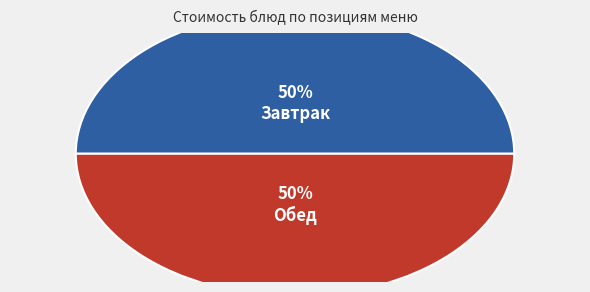

Approximately how many times larger is the value at Завтрак compared to Обед?

1.0